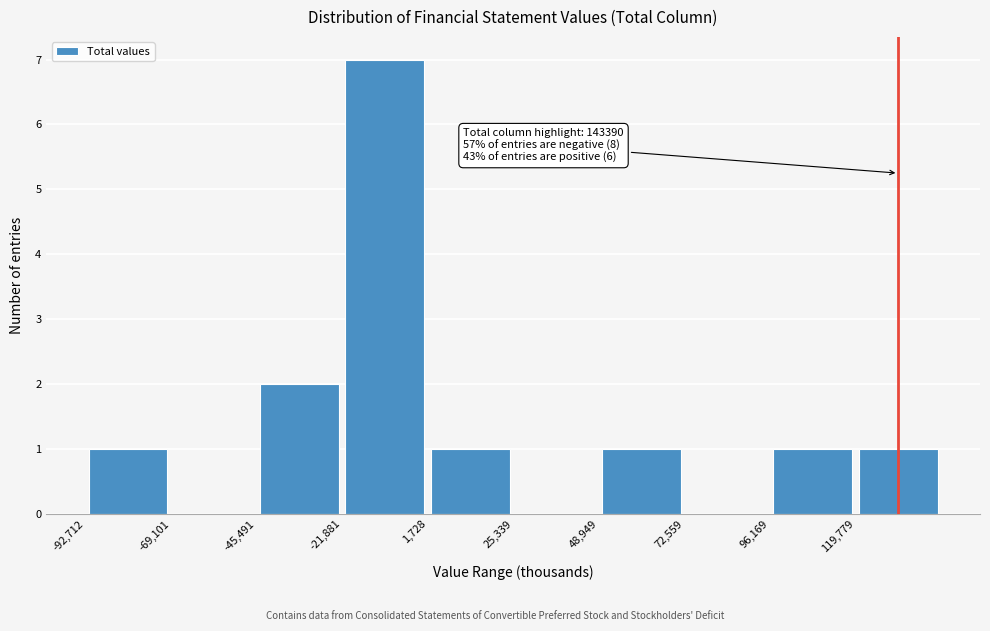

Over which range of the x-axis is the bar tallest?

-20000 to 0